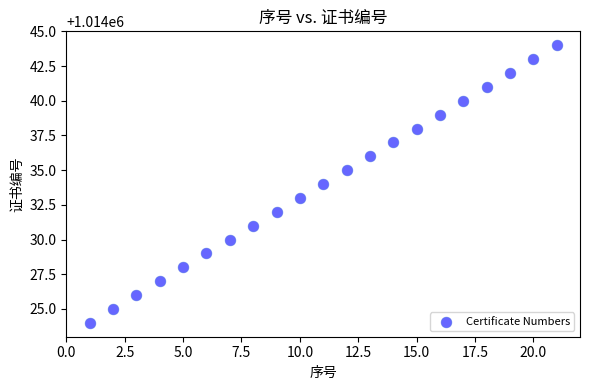

What is the range of X values (max minus min)?

20